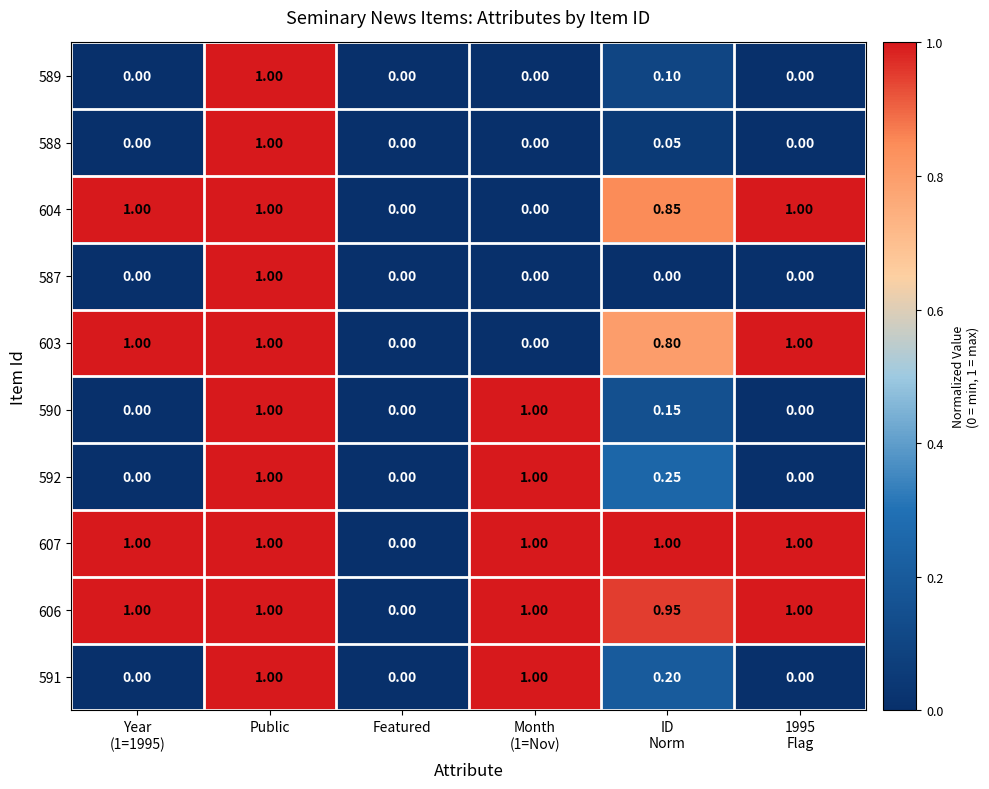

Is the value of 603 at Public greater than the value of 590 at Featured?

Yes